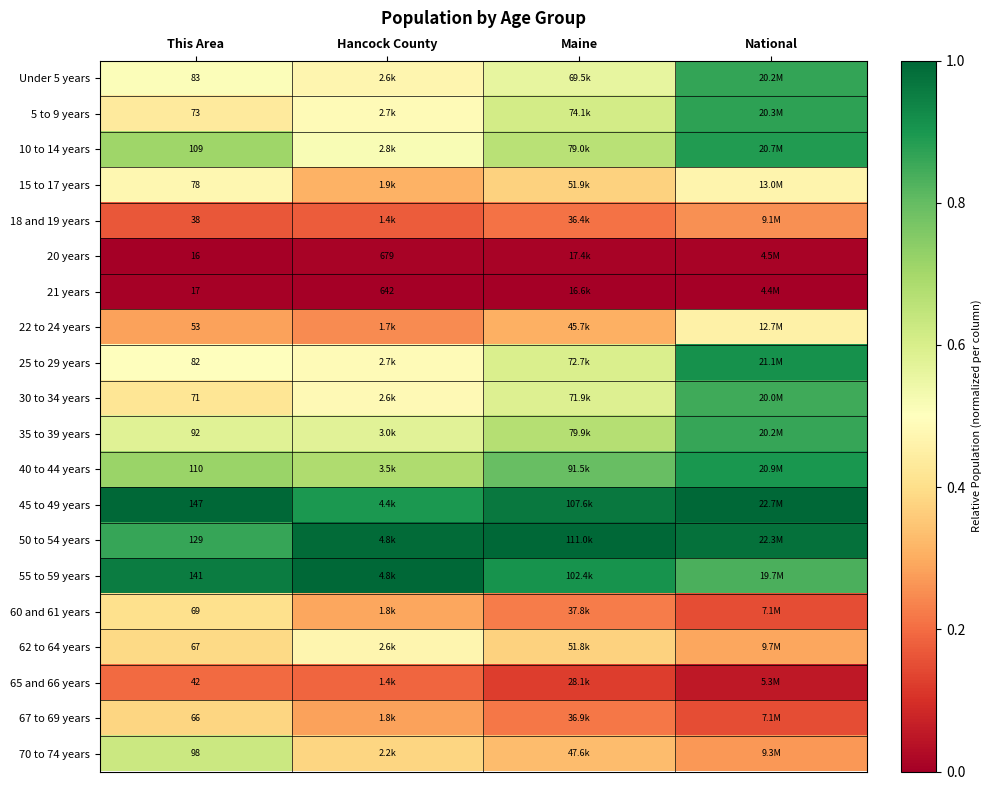

List the labels in order of 22 to 24 years value, smallest first.

Hancock County, This Area, Maine, National